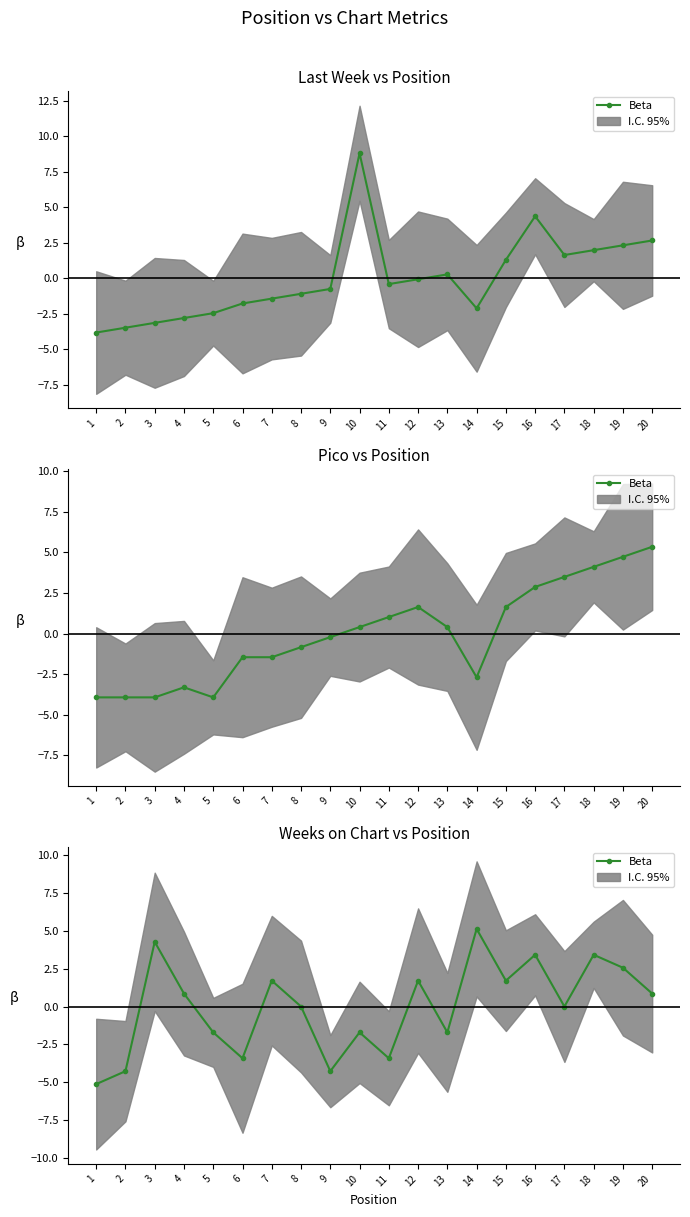

How many interior local valleys (lower than both neighbors) does the data have?

6